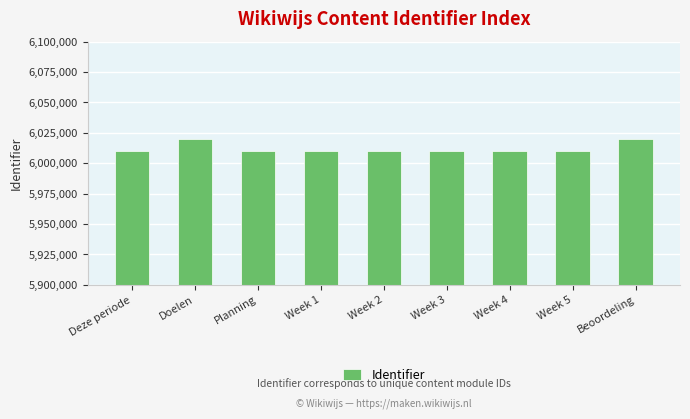

Count the number of data series in this chart.

1